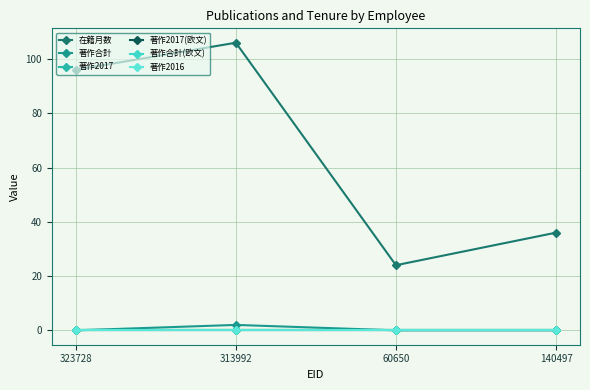

True or false: 著作2017 has more than 2 interior local peaks.

False